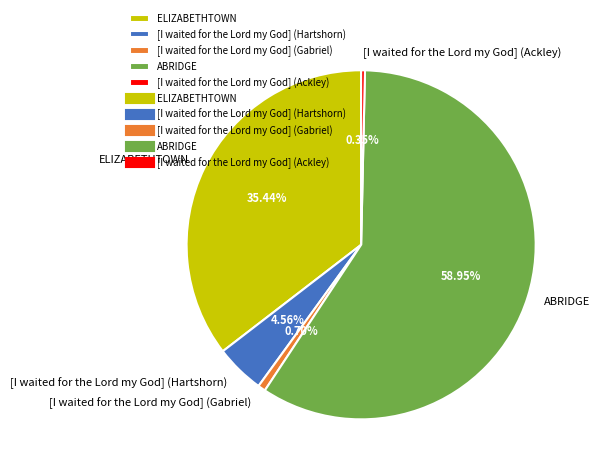

What is the ratio of the value at [I waited for the Lord my God] (Hartshorn) to the value at ELIZABETHTOWN?

0.1